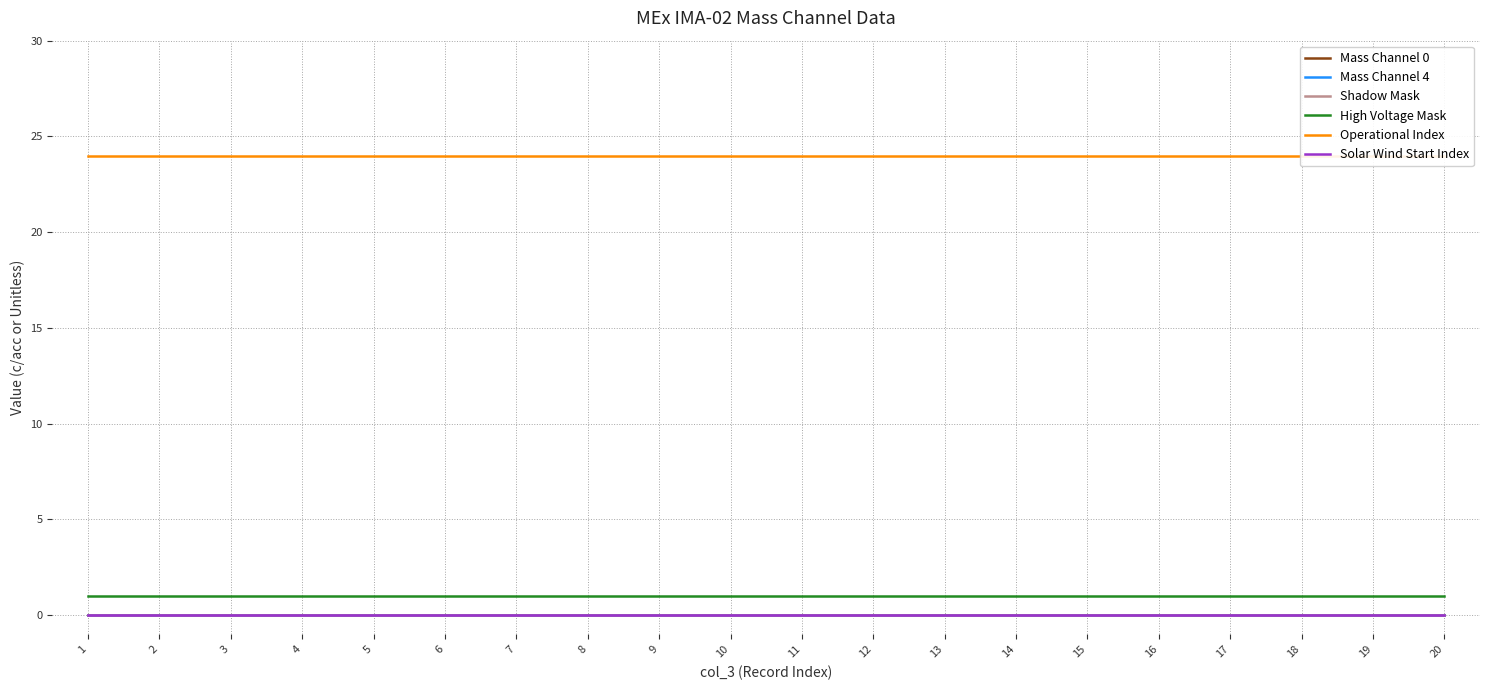

What is the average value of the Operational Index series?

24